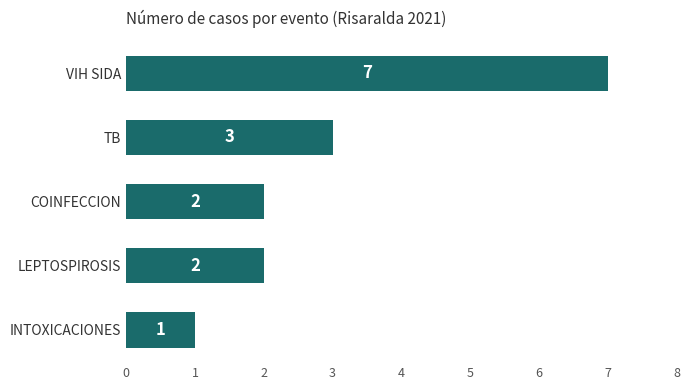

The value at LEPTOSPIROSIS is 2. True or false?

True